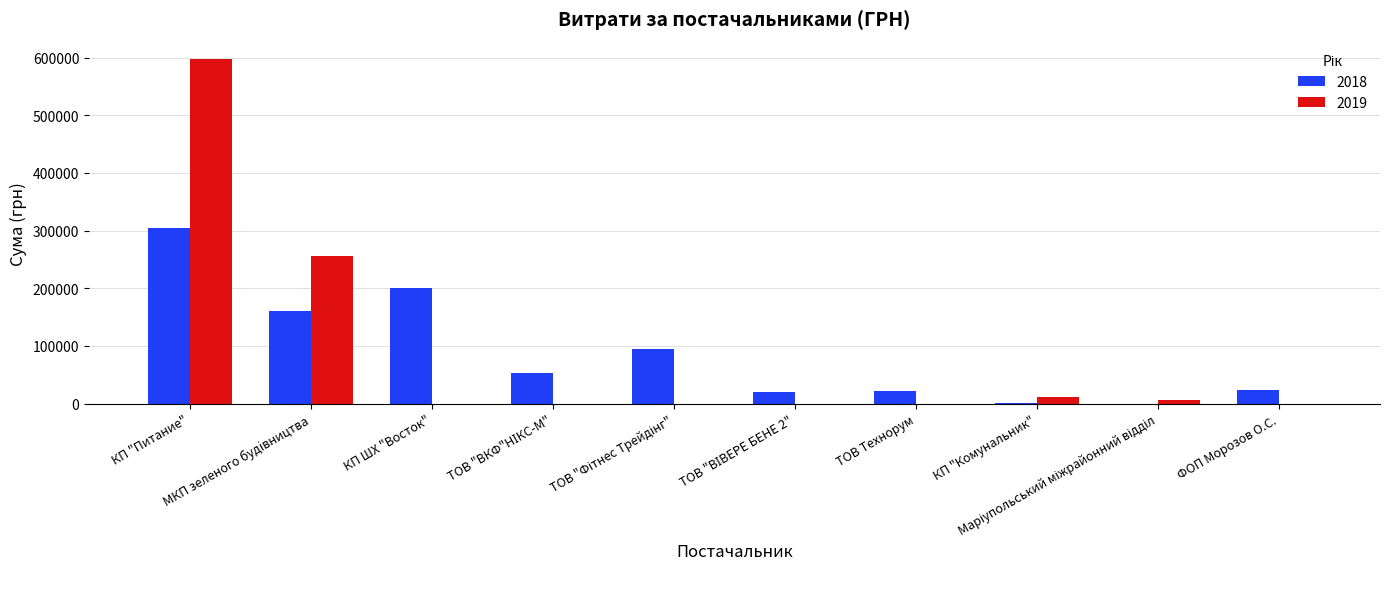

Which category has the highest value in the 2018 series?

КП "Питание"